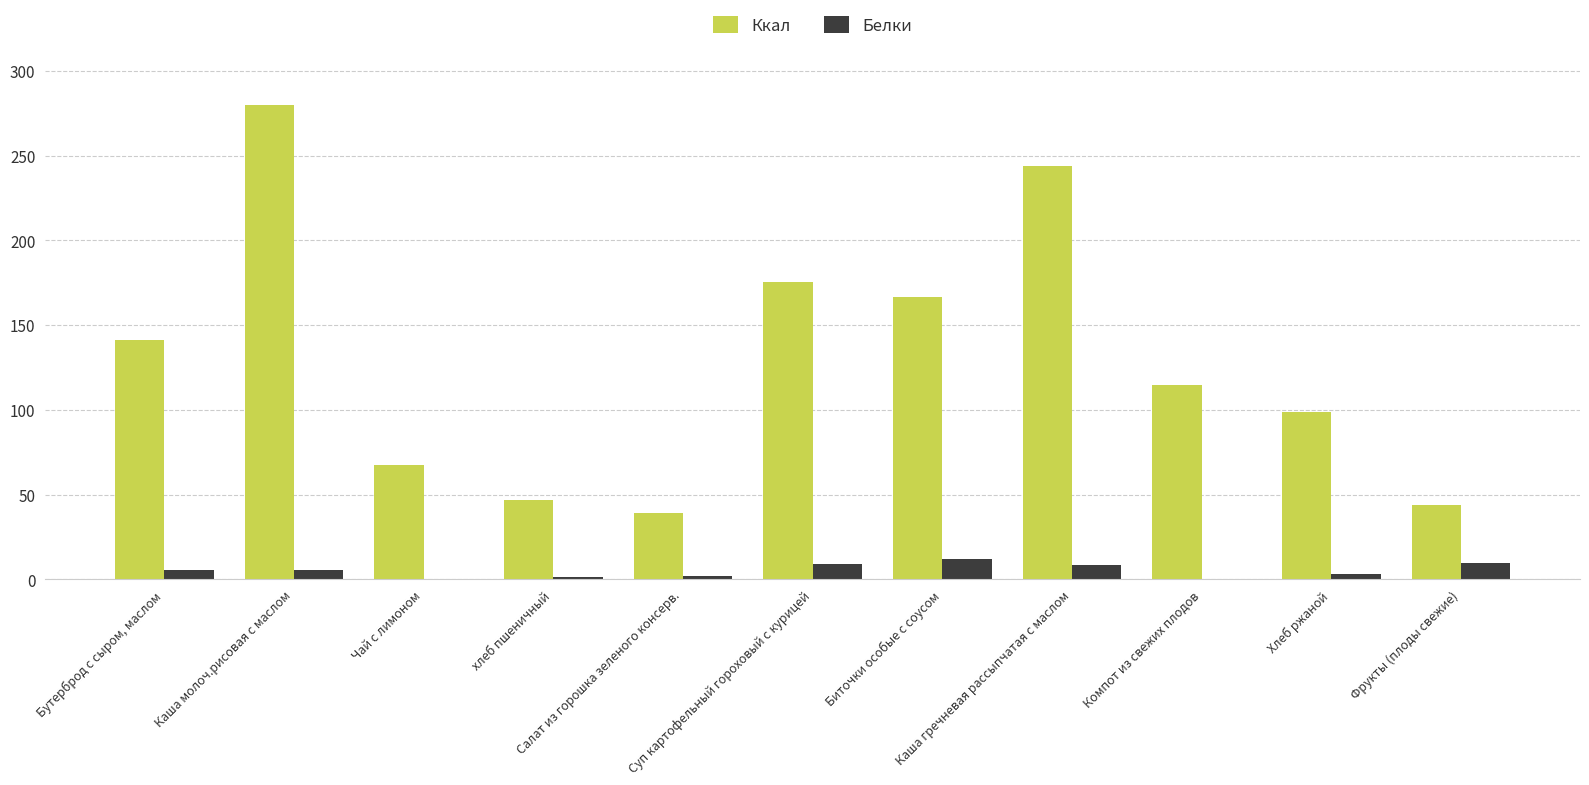

What is the maximum value for Белки?

12.1